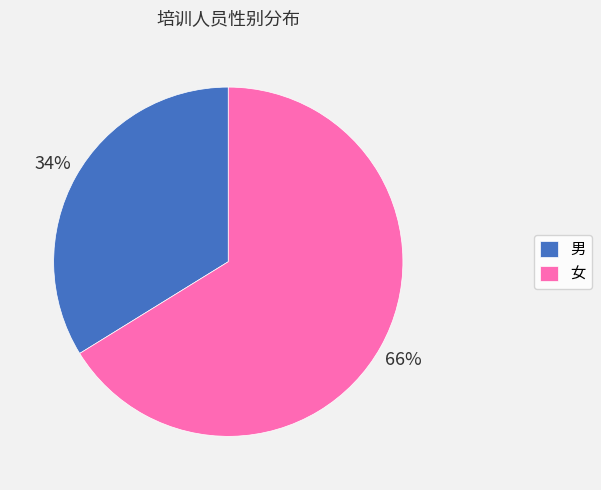

How many segments does this pie chart have?

2